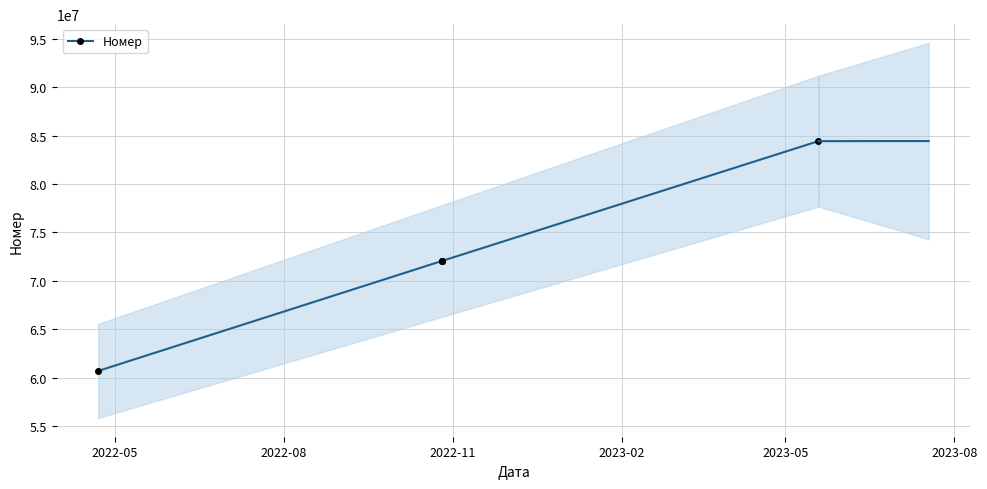

Rank the categories by value from highest to lowest.

2023-05, 2023-02, 2022-11, 2022-08, 2022-05